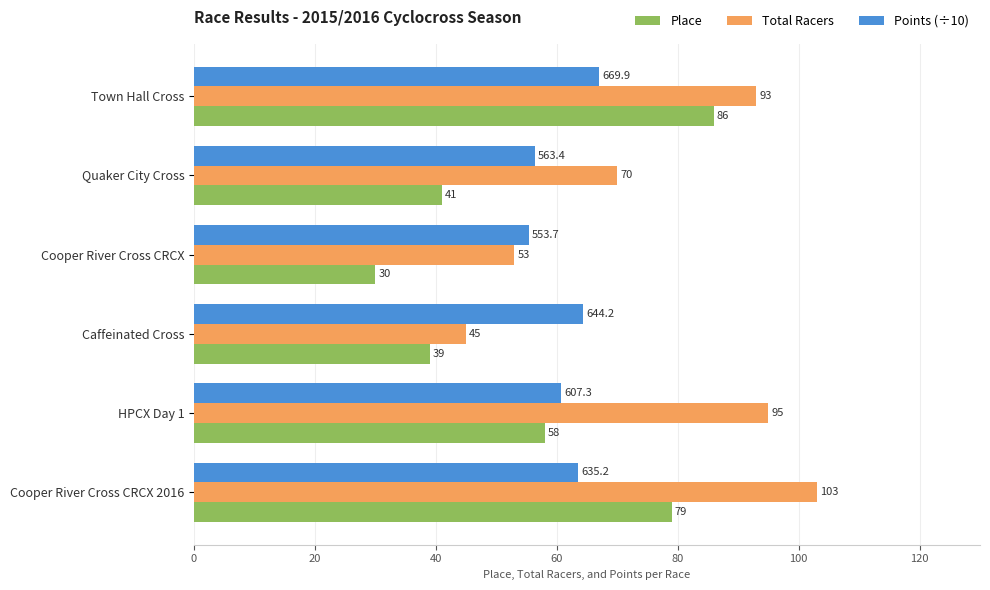

List the series in order of their overall mean, lowest first.

Place, Points (÷10), Total Racers